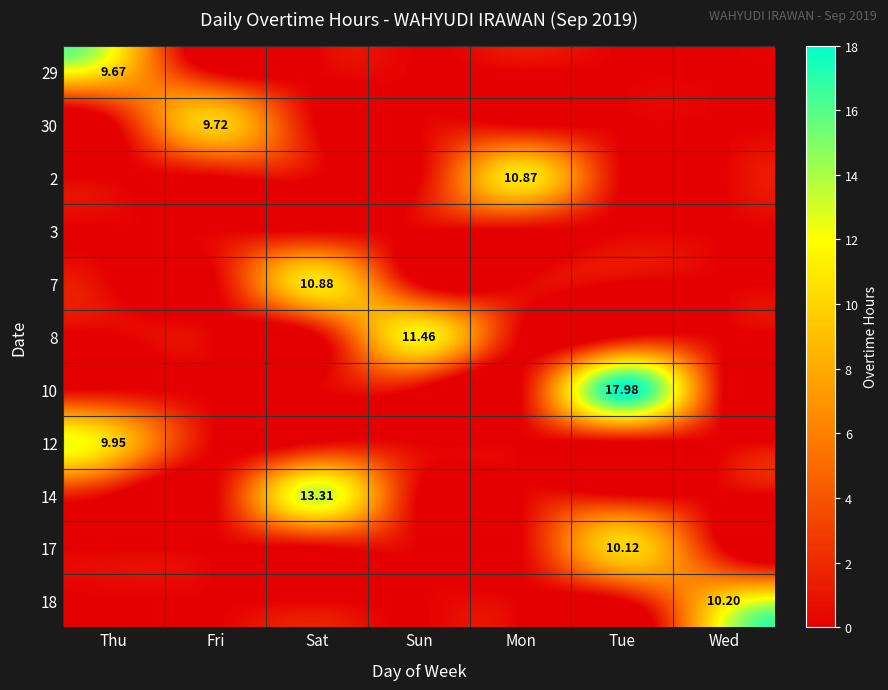

The 17 series shows 0.0 at Thu. True or false?

True